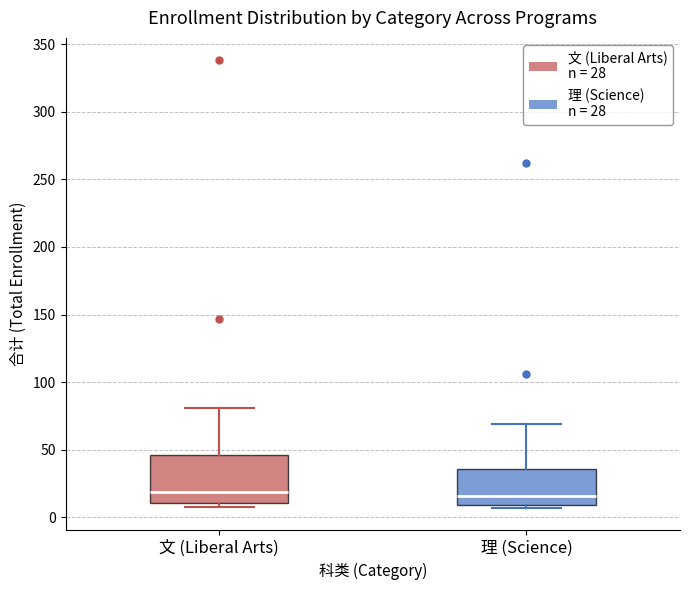

Reading left to right, read every box against the y-axis: the position of its median line, the range the box covers, and the ends of its whiskers. The values are not printed on the chart, so give them approximately, as read against the axis.

文 (Liberal Arts): median 20, box 10 to 45, whiskers 10 (just below the box's lower edge) to 80
理 (Science): median 15, box 10 to 35, whiskers 5 to 70